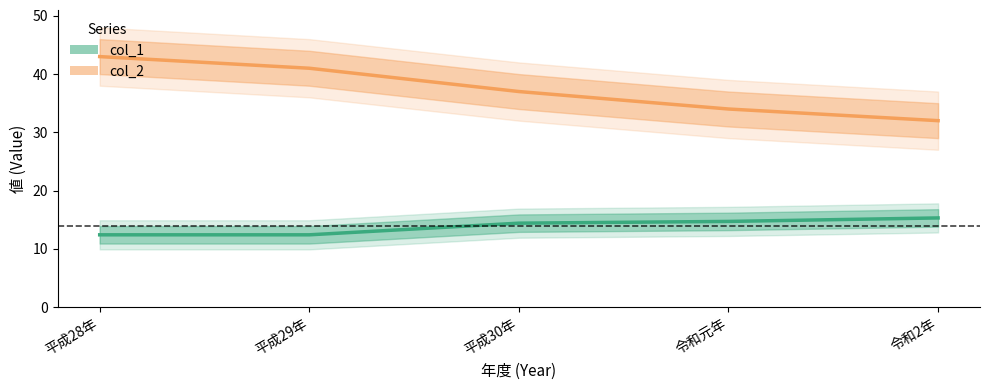

What is the total value across all series at 令和2年?

47.3